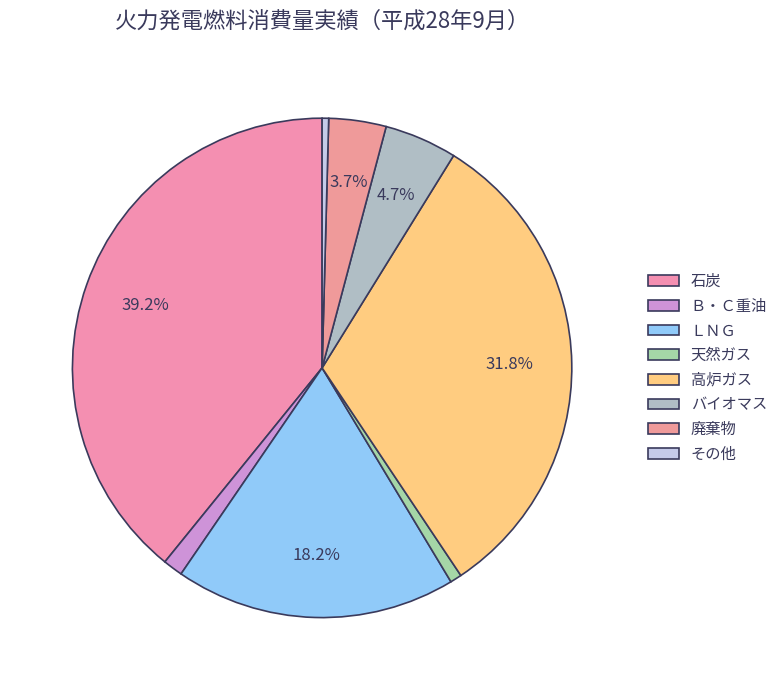

Which slice is the largest?

石炭